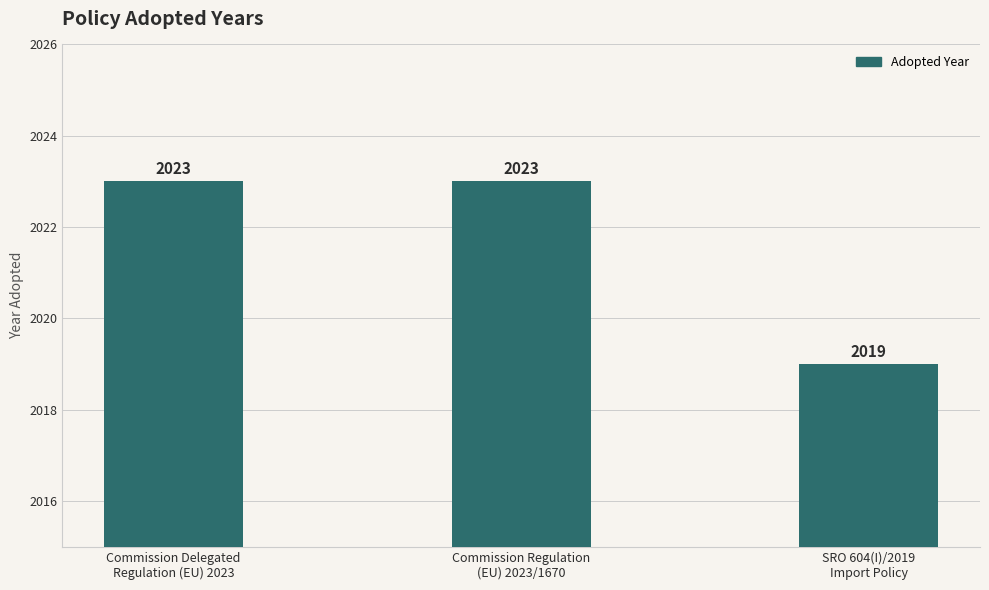

What is the maximum value shown in the chart?

2023